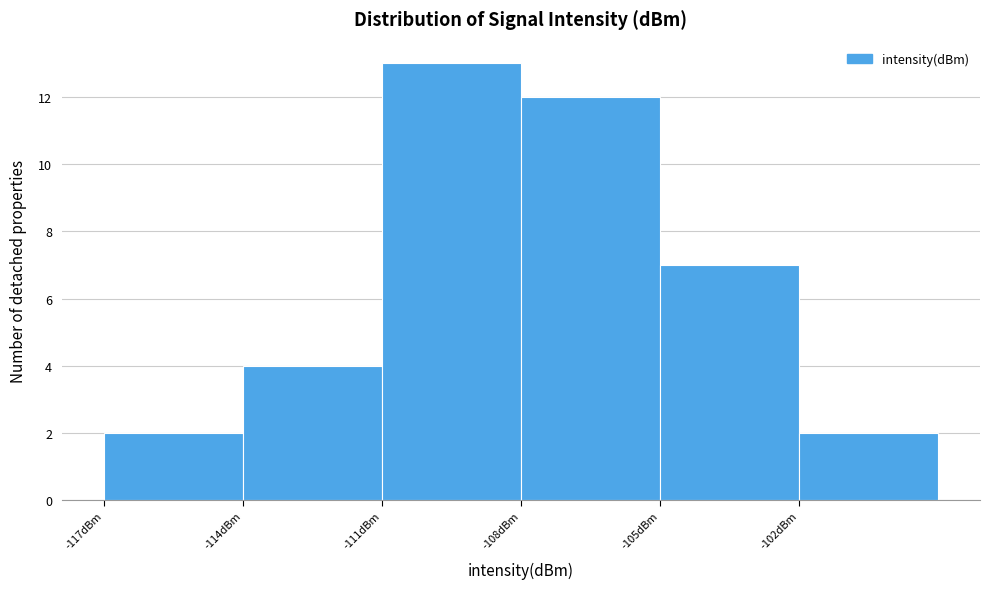

Reading left to right, list every bar in this chart as the range it spans on the x-axis followed by its height. The values are not printed on the chart, so give them approximately, as read against the axis.

-117 to -114: 2
-114 to -111: 4
-111 to -108: 13
-108 to -105: 12
-105 to -102: 7
-102 to -99: 2